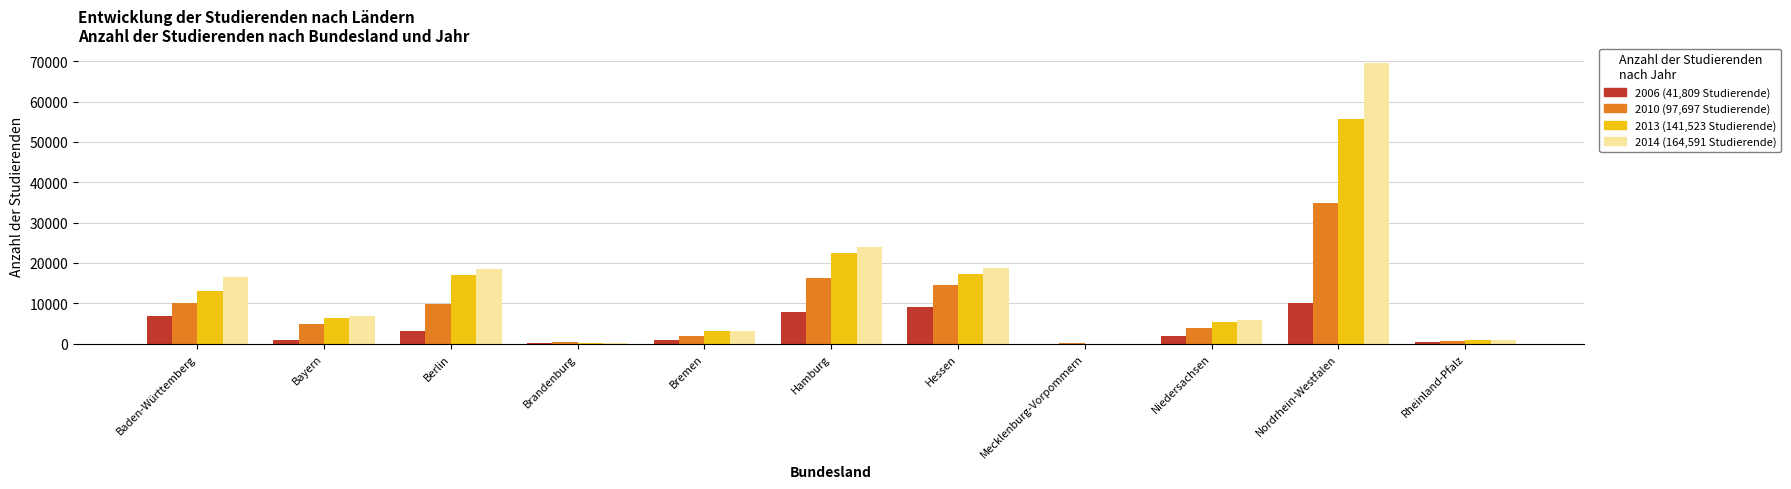

What is the spread (max minus min) of values at Niedersachsen?

3861